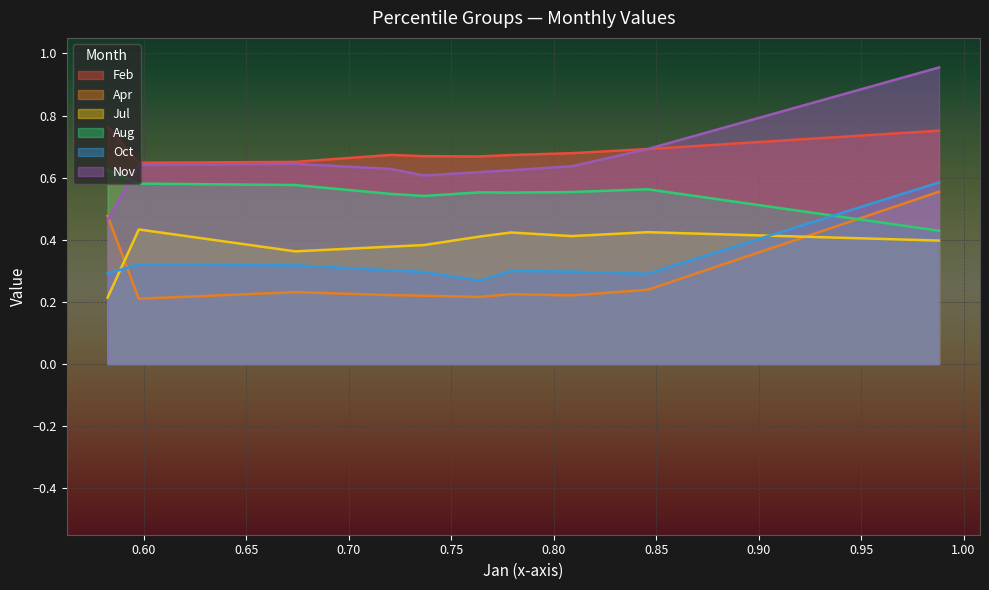

Which series changed the most between pct05 and pct25?

Apr